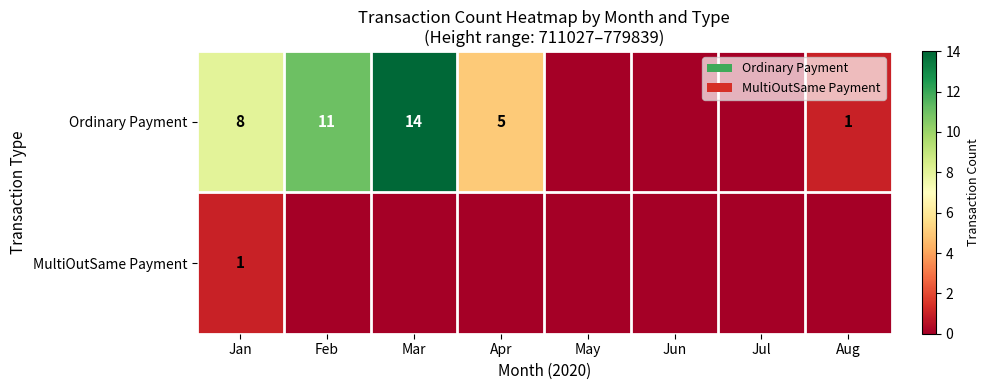

At which category is the sum across all series the highest?

Mar